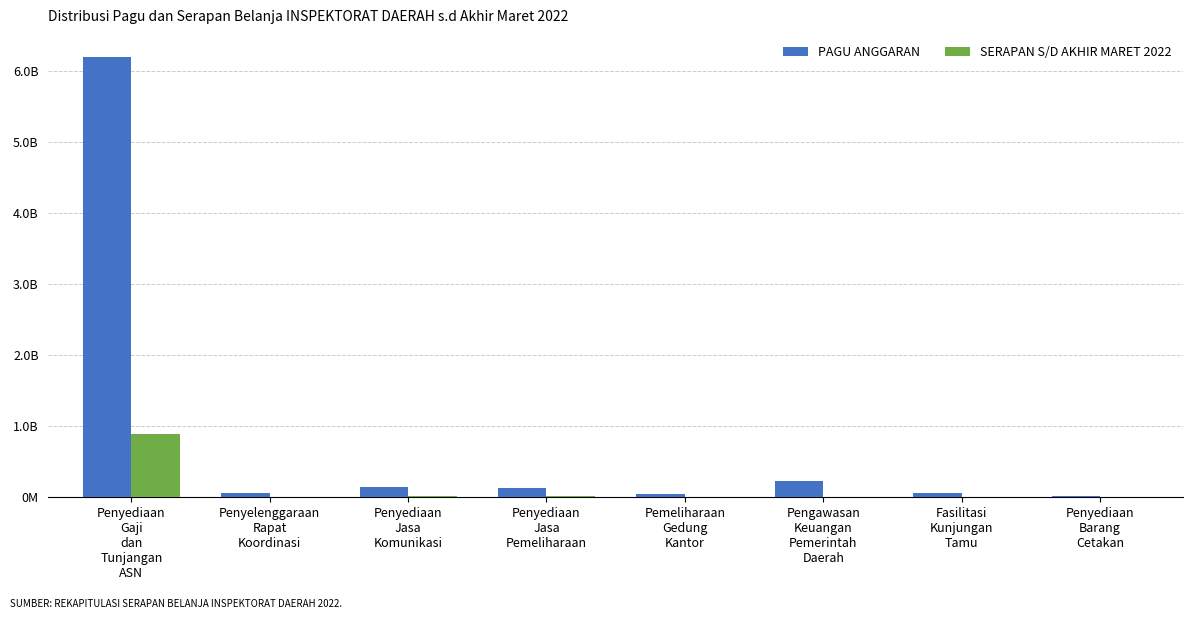

Are the bars grouped side by side (vs. stacked)?

Yes